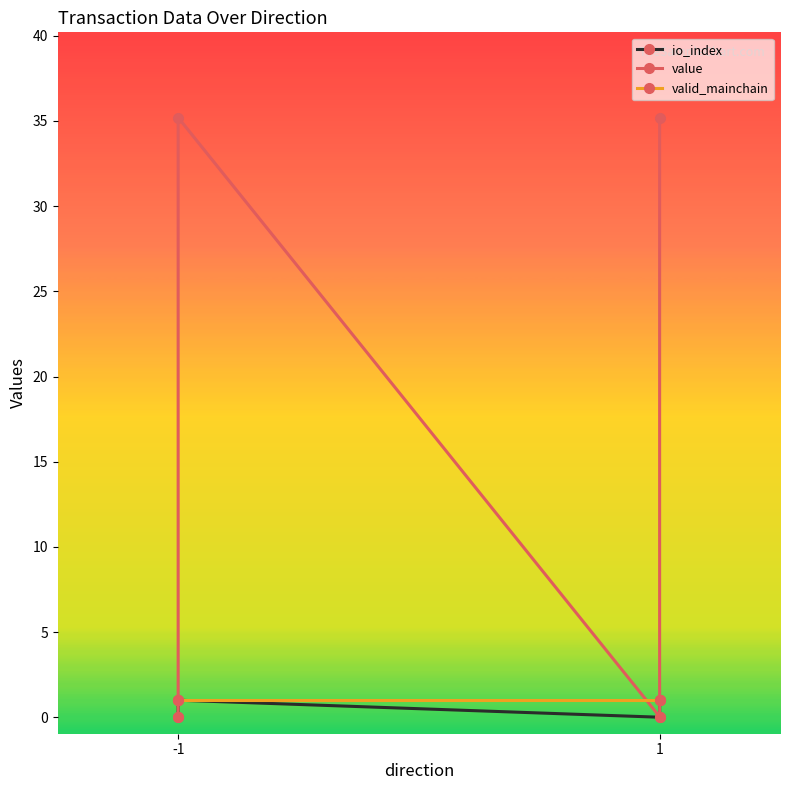

What is the value of the valid_mainchain point at the 2nd from the left?

1.0